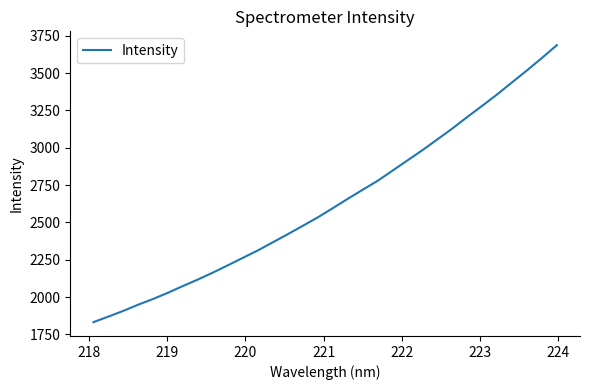

What is the greatest value displayed?

3686.4